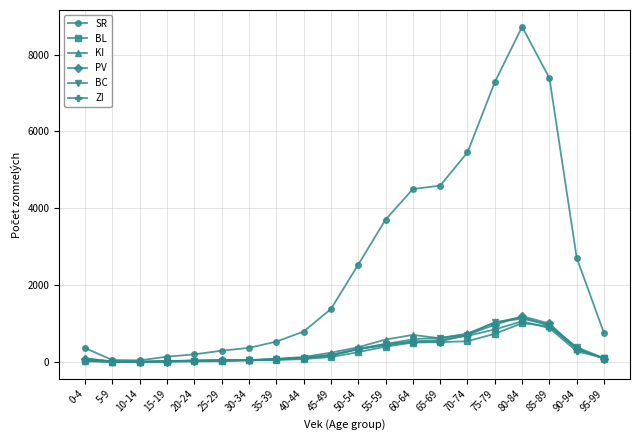

Which label corresponds to the largest value in the chart?

80-84